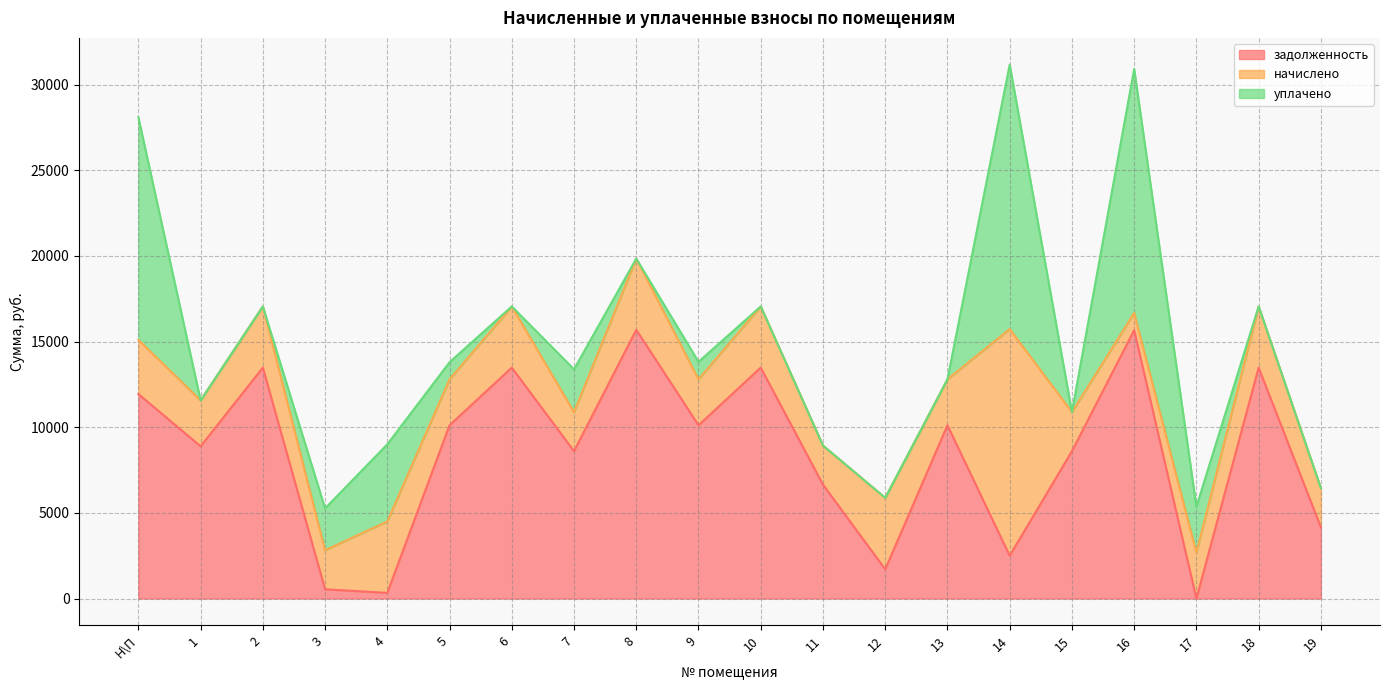

What is the maximum value for начислено?

13234.7